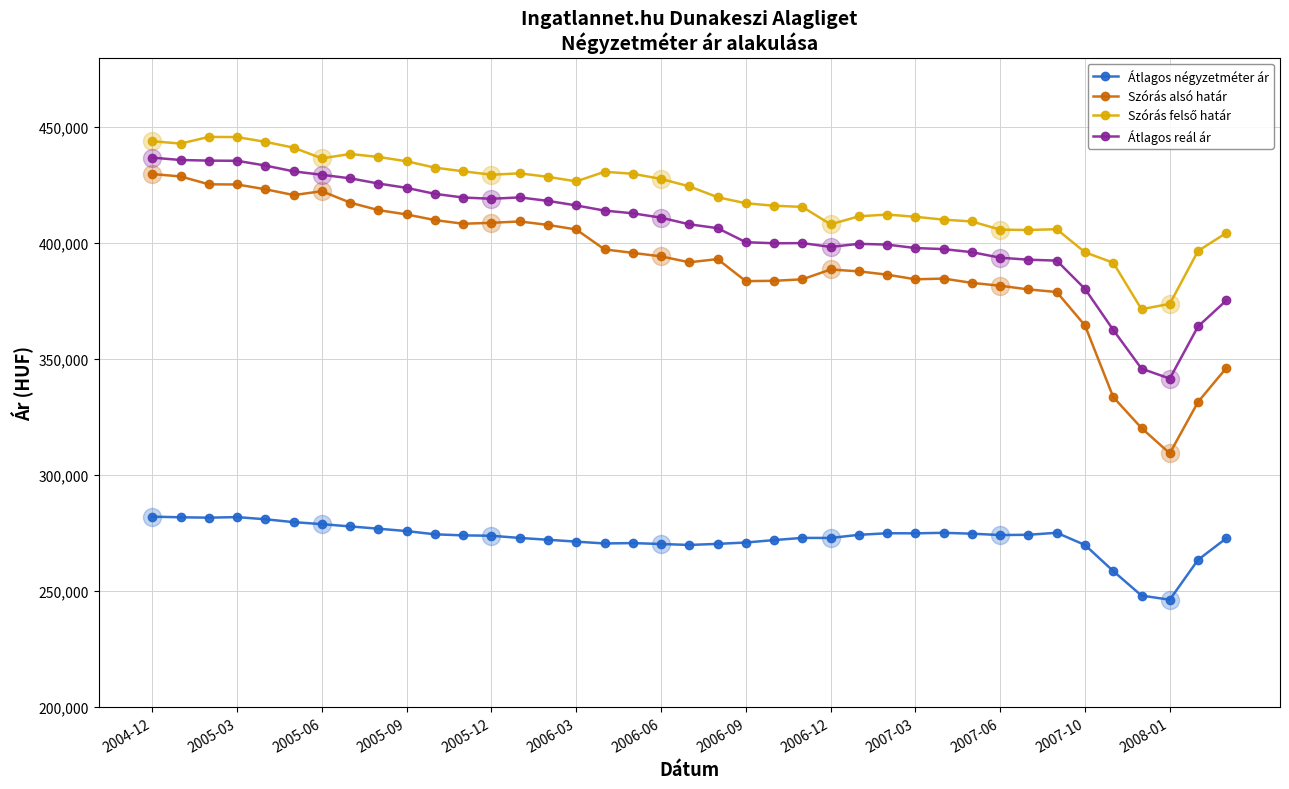

How many lines are shown in the chart?

4